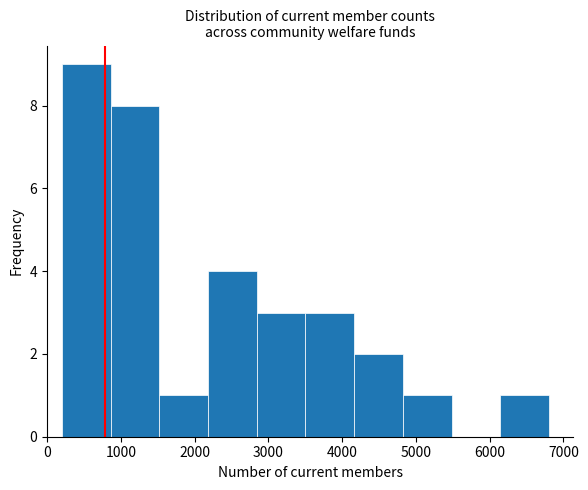

Reading left to right, transcribe this chart: for each bar, give the range it covers on the x-axis and its height. Neither the bar edges nor the heights are printed on the chart, so give them approximately, as read against the axes.

200 to 900: 9
900 to 1500: 8
1500 to 2200: 1
2200 to 2800: 4
2800 to 3500: 3
3500 to 4200: 3
4200 to 4800: 2
4800 to 5500: 1
5500 to 6100: 0
6100 to 6800: 1